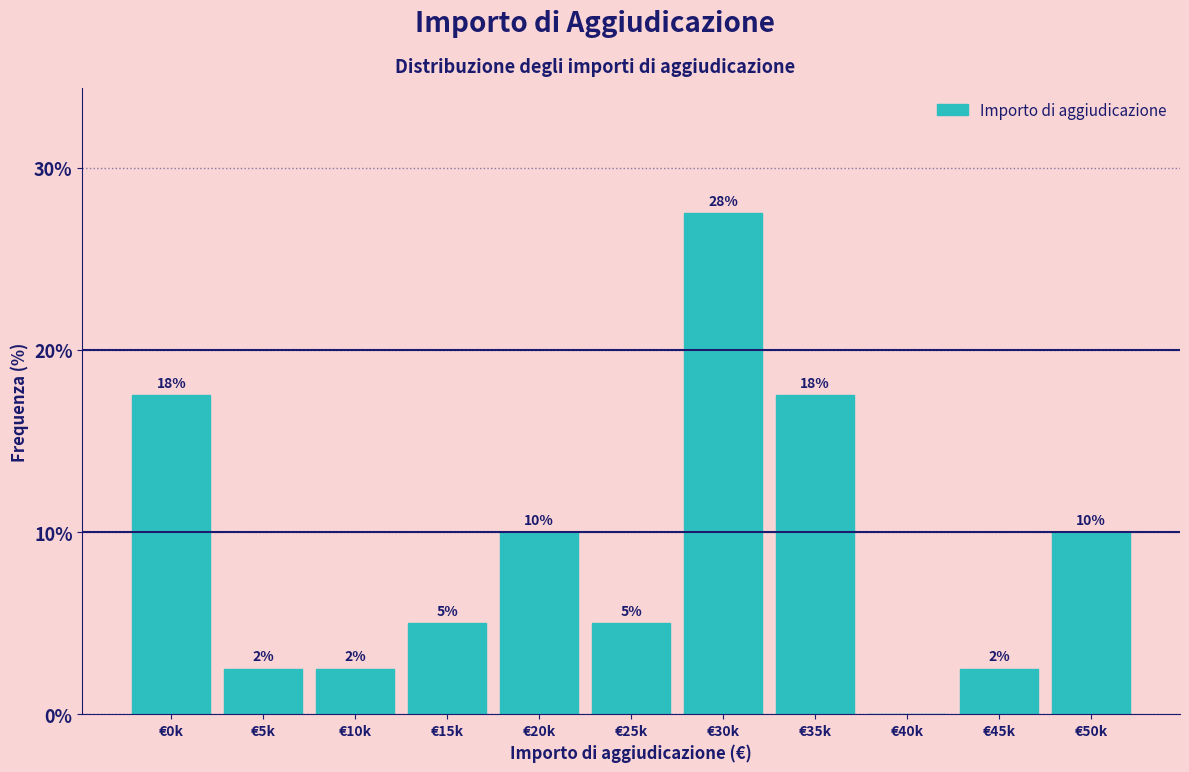

Are the bars horizontal?

No